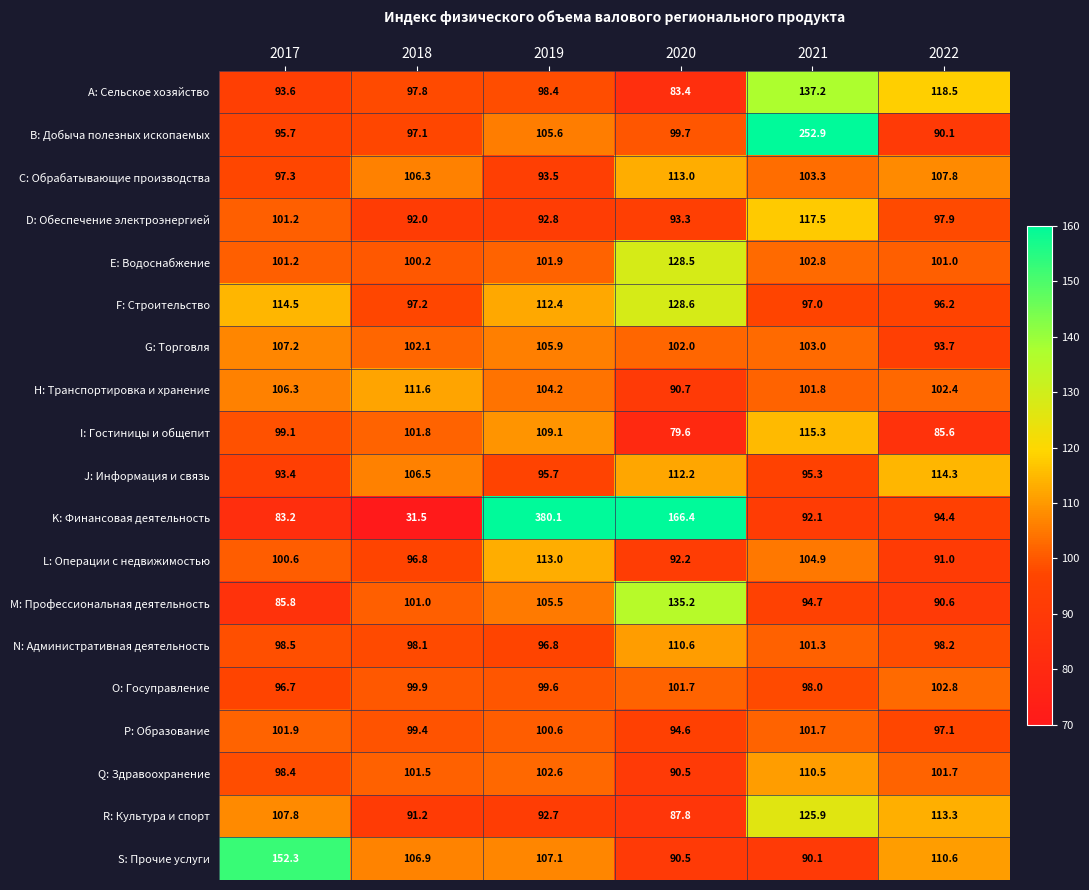

The R: Культура и спорт series shows 167.9 at 2017. True or false?

False